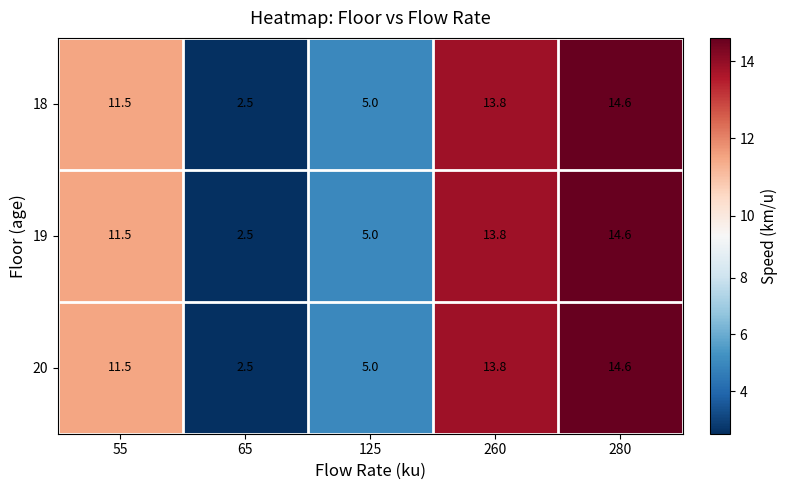

Reading left to right, extract all data points from this chart.

18: 11.5	2.5	5.0	13.8	14.6
19: 11.5	2.5	5.0	13.8	14.6
20: 11.5	2.5	5.0	13.8	14.6